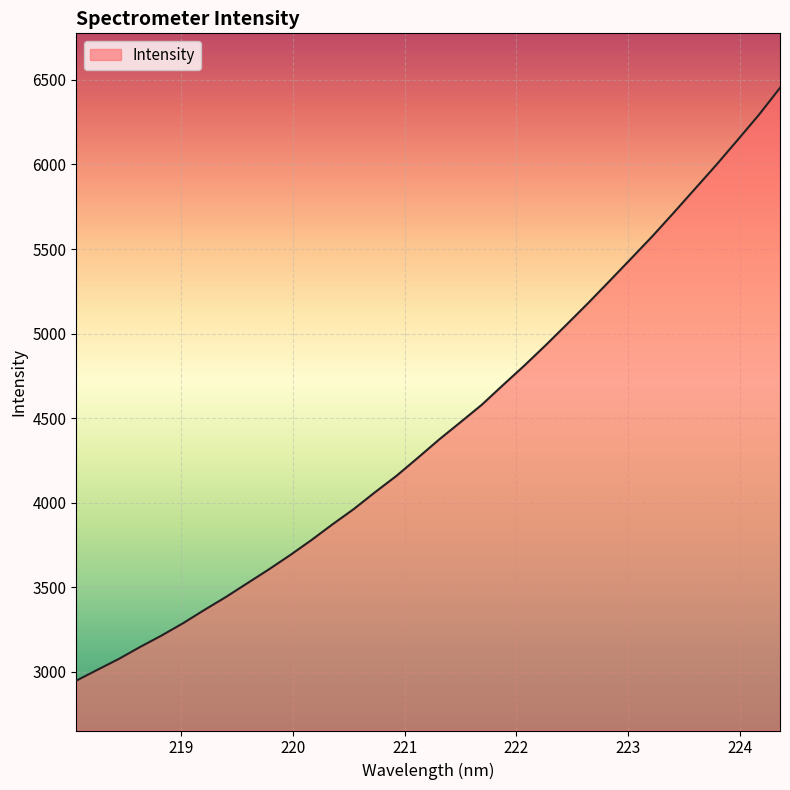

What is the greatest value displayed?

6452.8